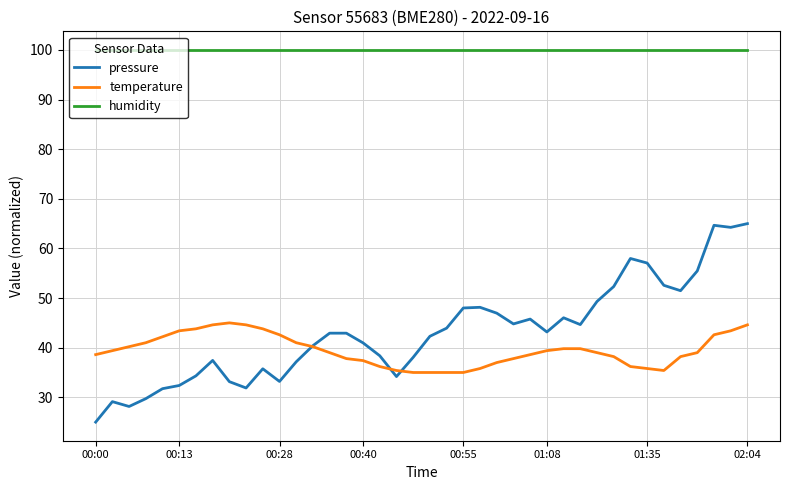

What is the highest value of the humidity series?

100.0